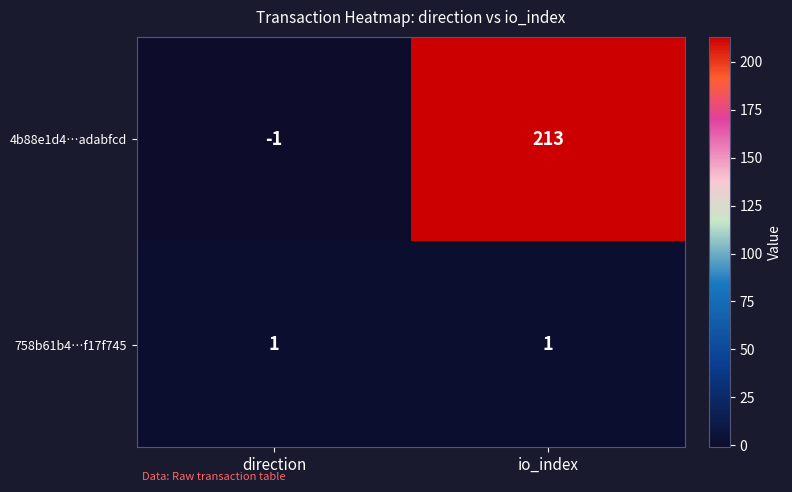

What value does the 4b88e1d4…adabfcd series have at io_index, to the nearest 10?

210